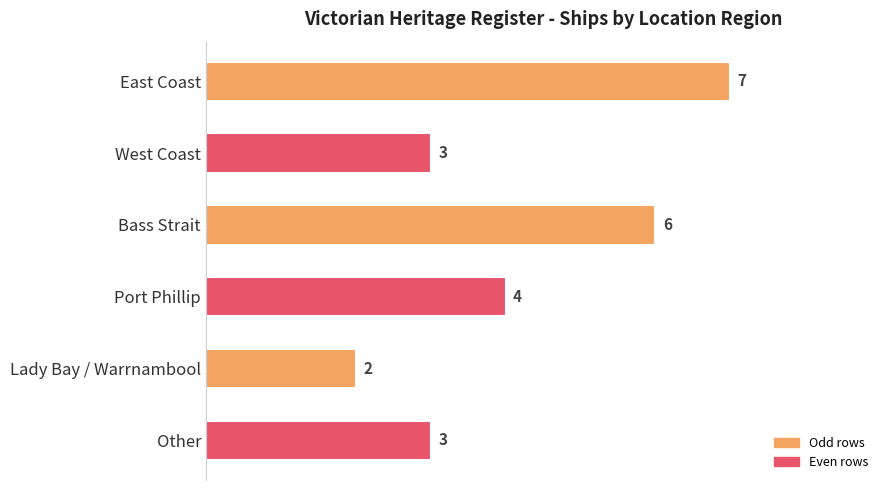

What is the difference between the second highest and minimum values?

4